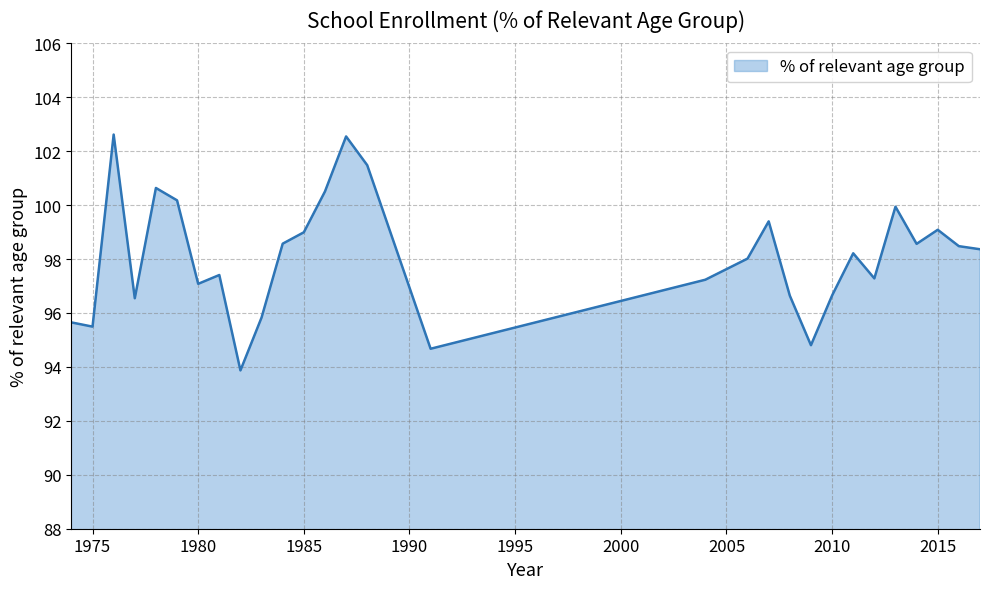

What is the greatest value displayed?

102.6